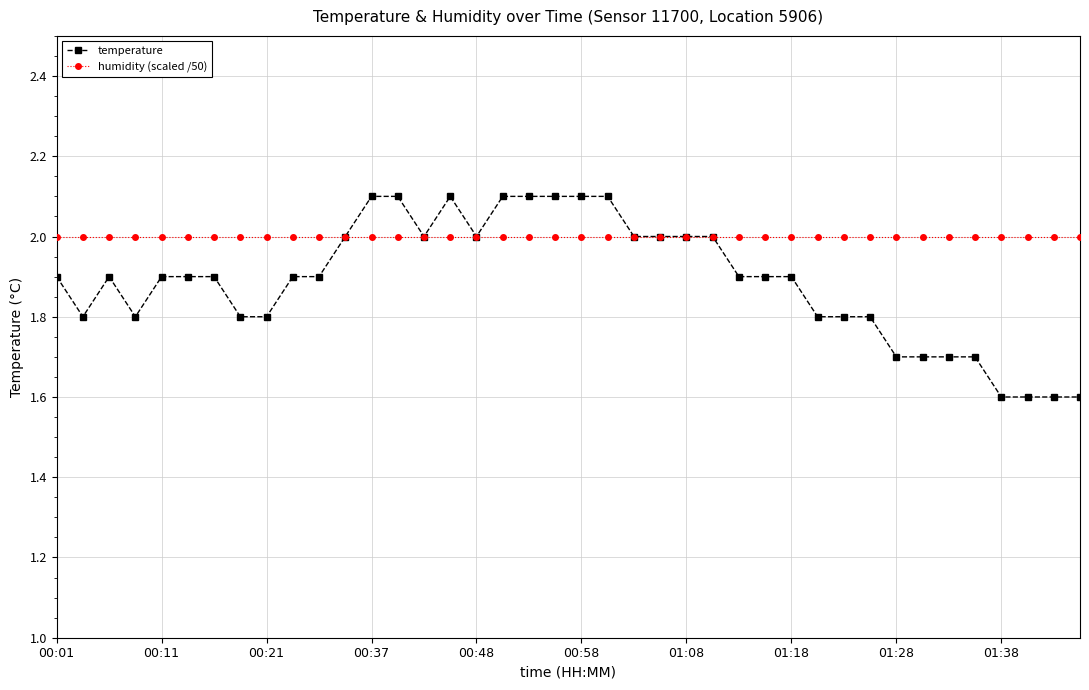

True or false: temperature has more than 1 points higher than both neighbors.

True